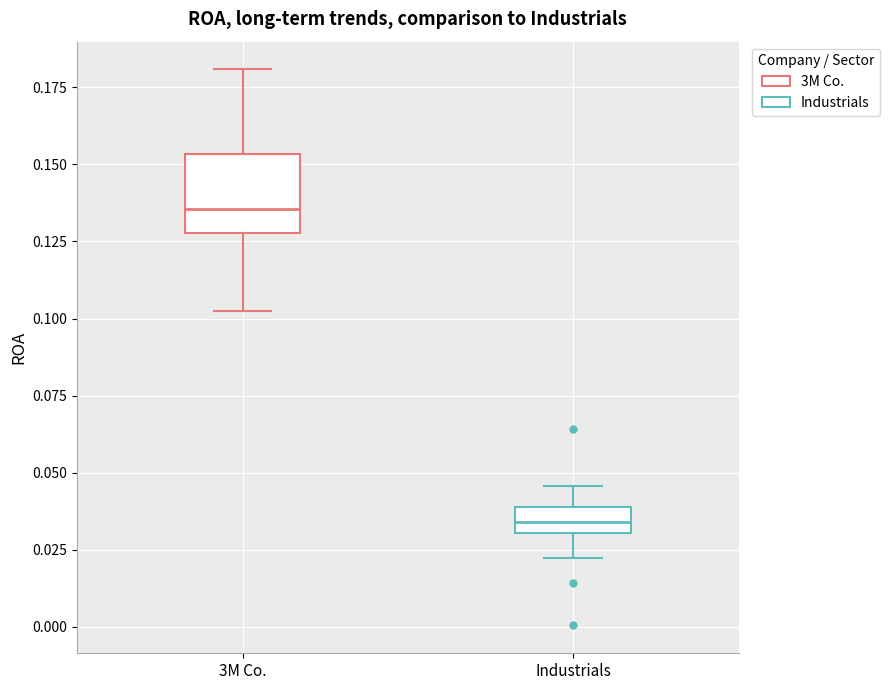

Which box has the lowest median line?

Industrials